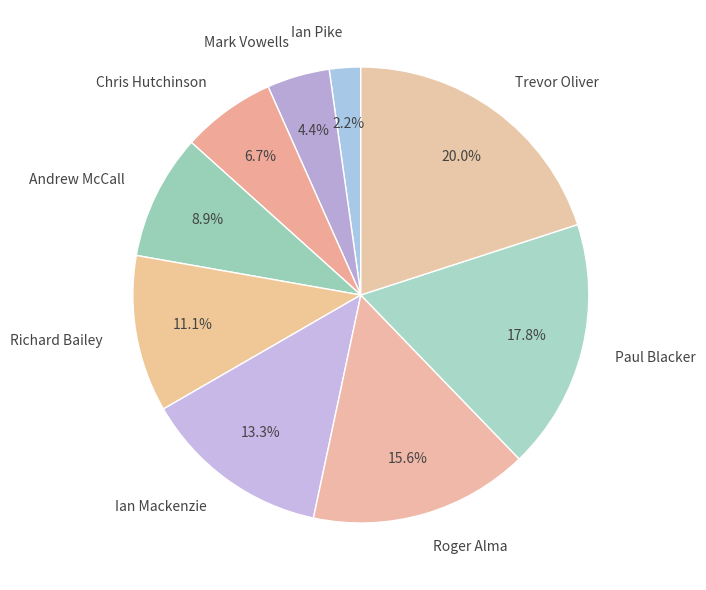

What portion of the pie excludes Richard Bailey?

88.9%